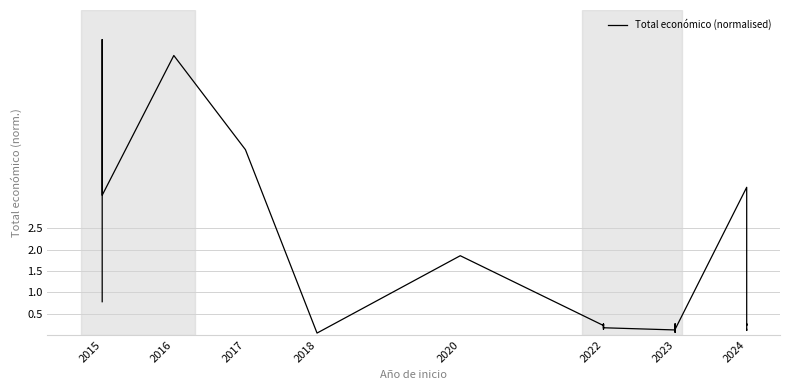

Is it true that the value at 2024 is 0.1?

False